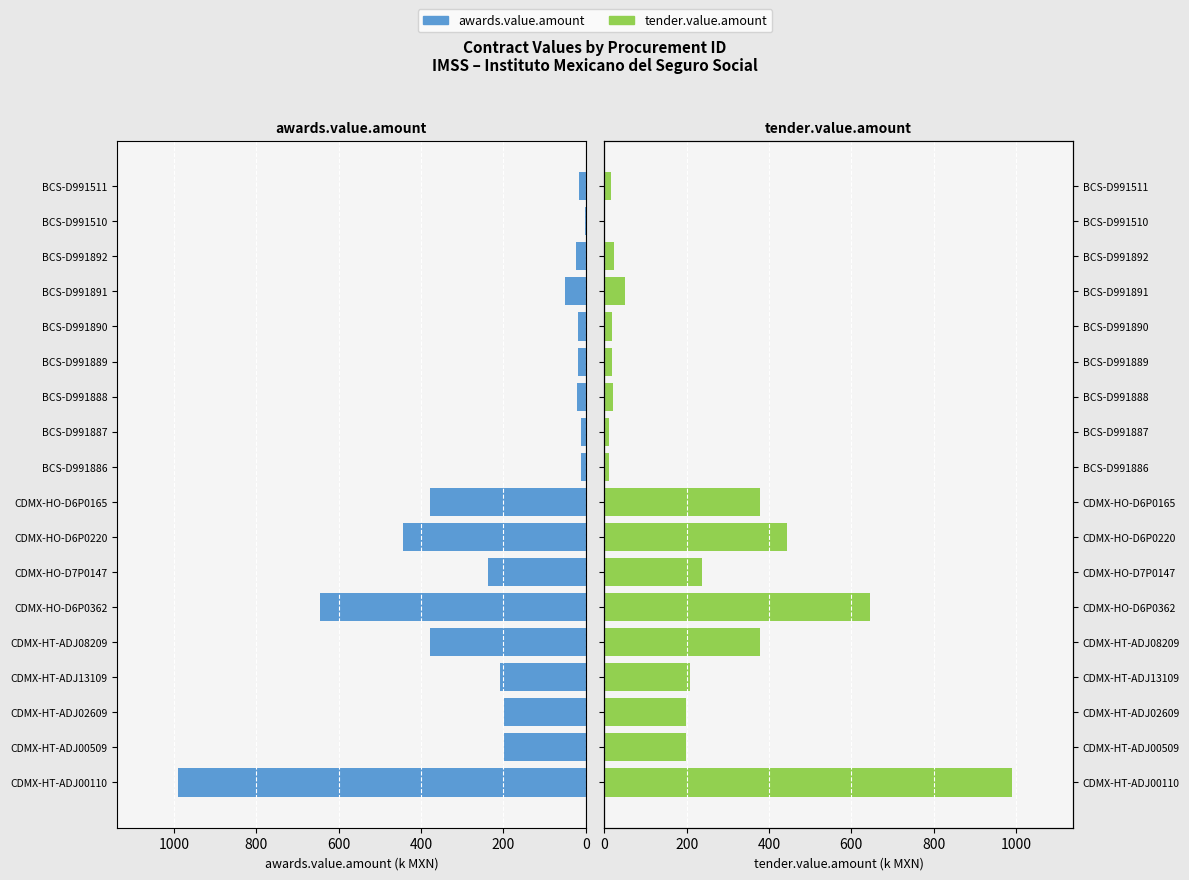

What position from the right is CDMX-HO-D6P0220?

11